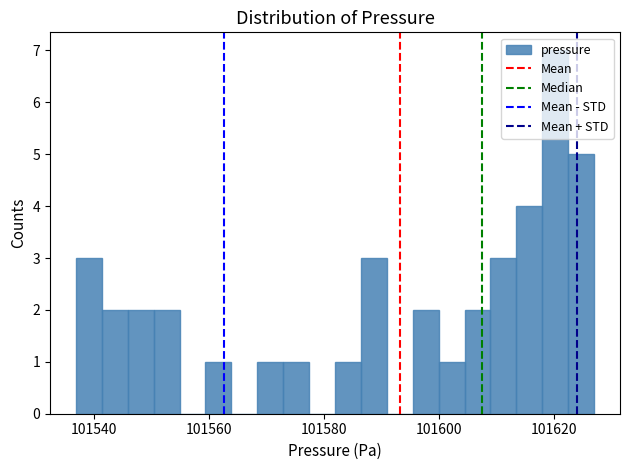

Around what value on the x-axis is the tallest bar? Give the approximate position of its centre, as read against the axis.

101620